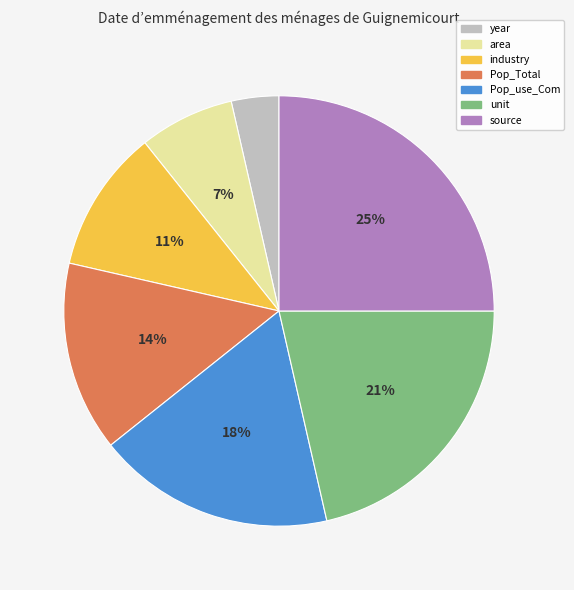

Is there any slice that represents more than half of the pie?

No